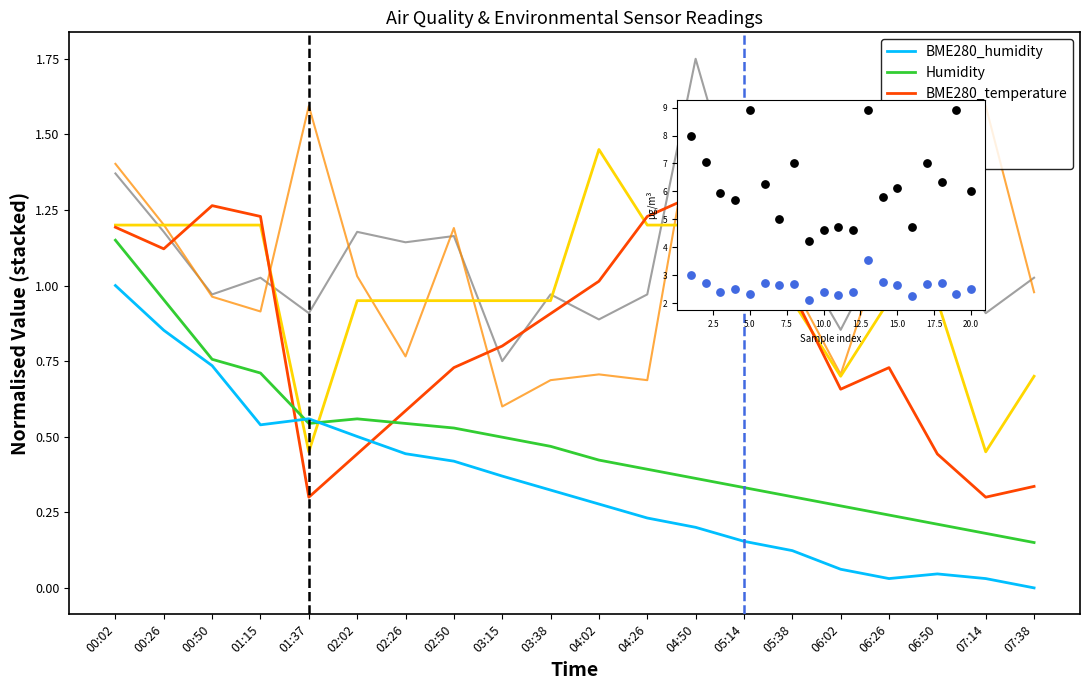

Which series has the largest total across all categories?

SDS_P1